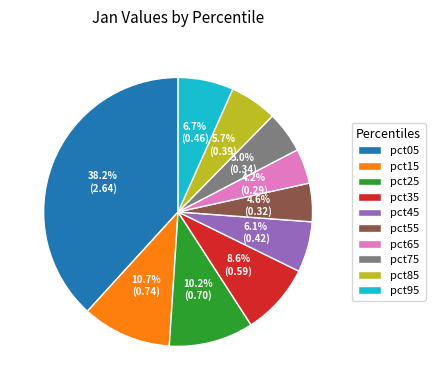

To the nearest percent, what percentage of the pie is pct45?

6%